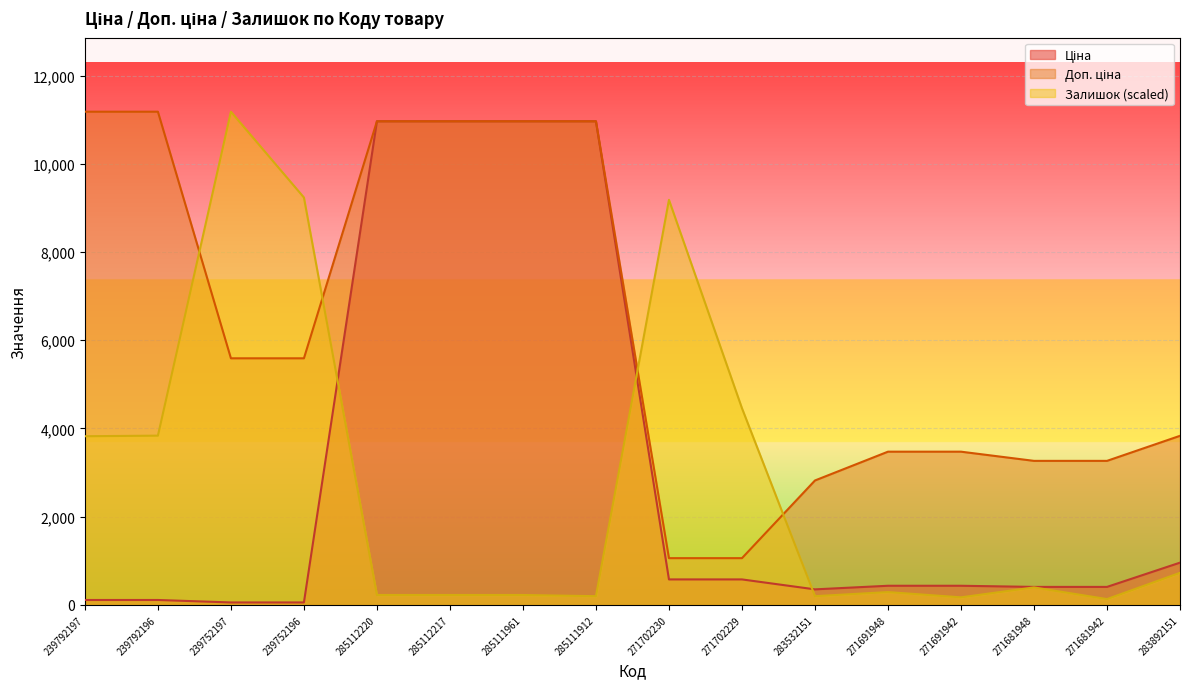

True or false: Доп. ціна has more than 1 interior local peaks.

False